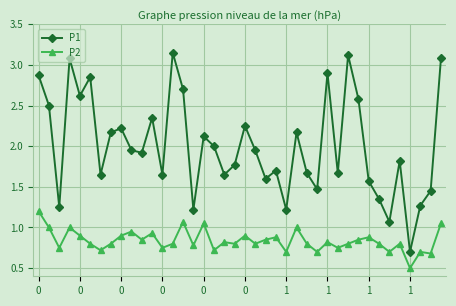

Rank the series by their maximum value, from lowest to highest.

P2, P1